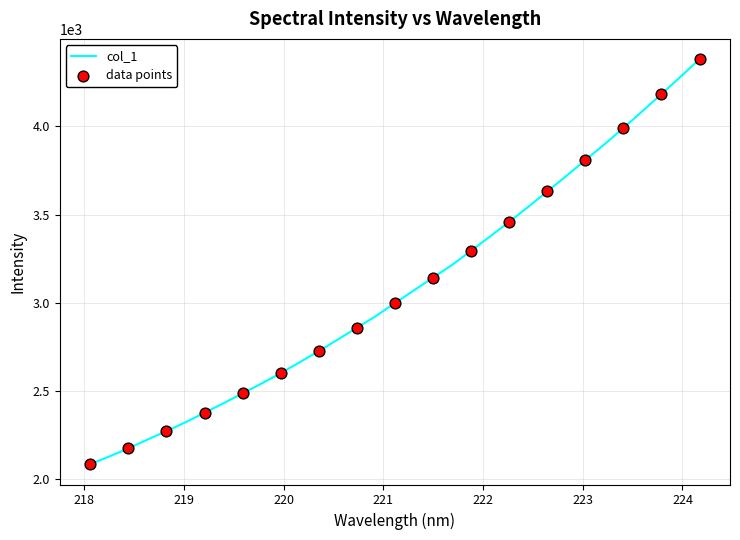

What is the maximum value shown in the chart?

4381.7